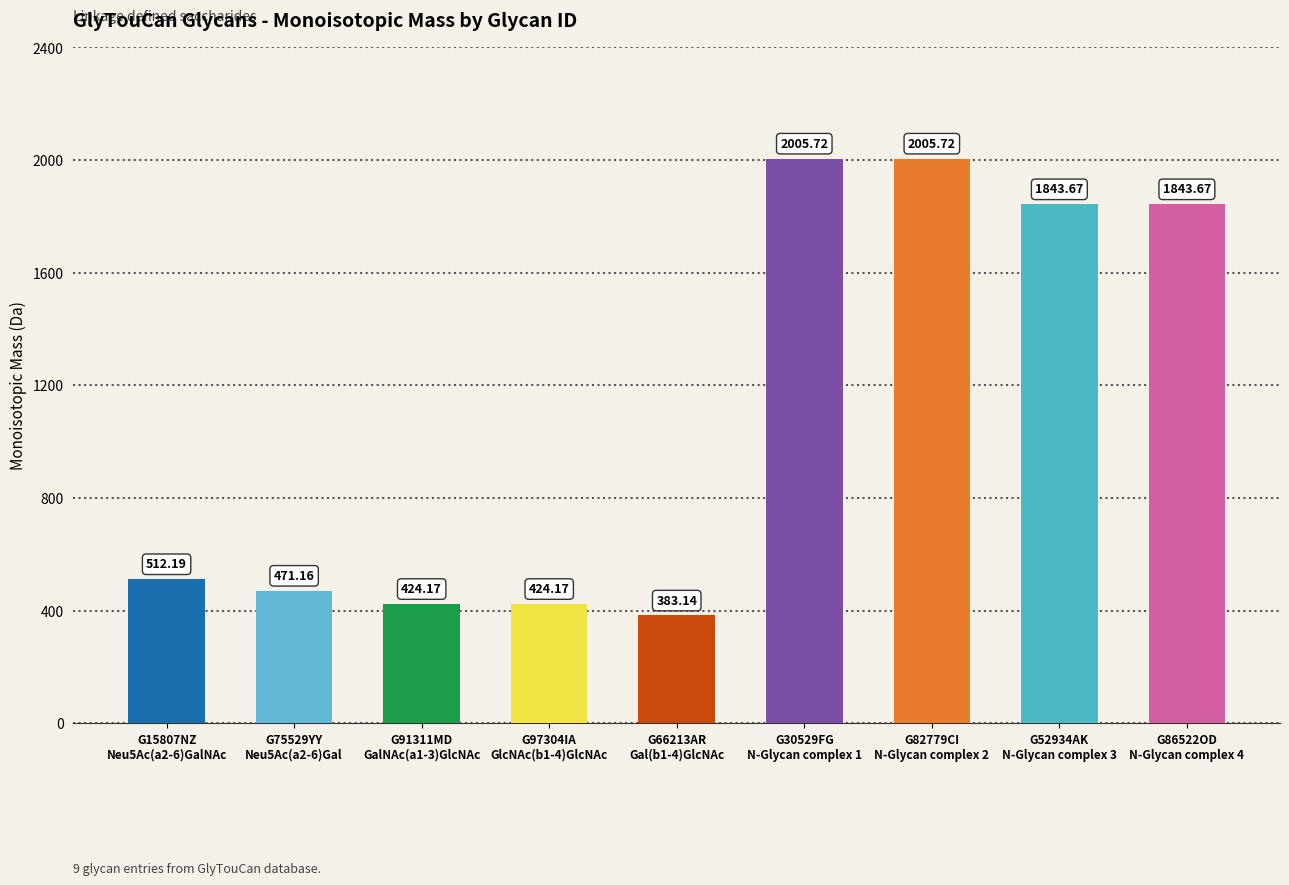

Reading left to right, list all the values displayed in this chart.

512.2	471.2	424.2	424.2	383.1	2005.7	2005.7	1843.7	1843.7